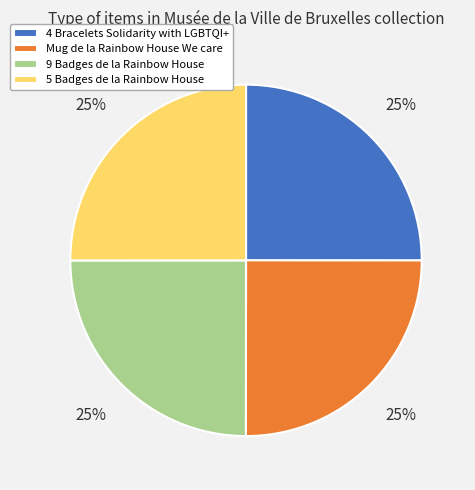

Approximately how many times larger is the value at 9 Badges de la Rainbow House compared to 5 Badges de la Rainbow House?

1.0